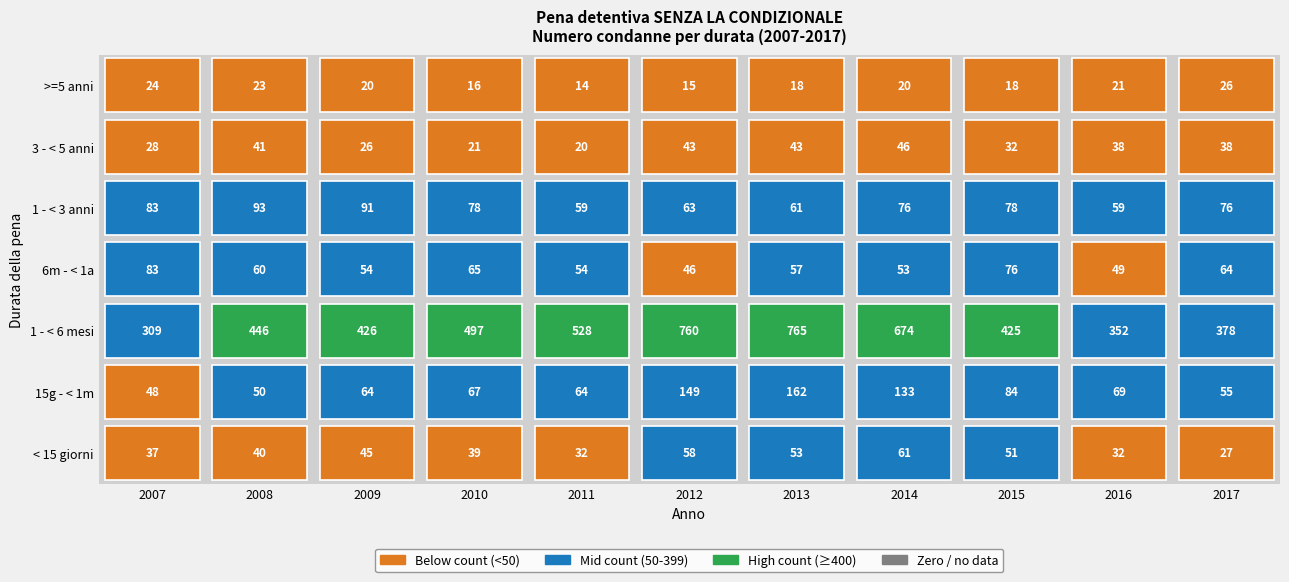

How many categories are shown in the chart?

11